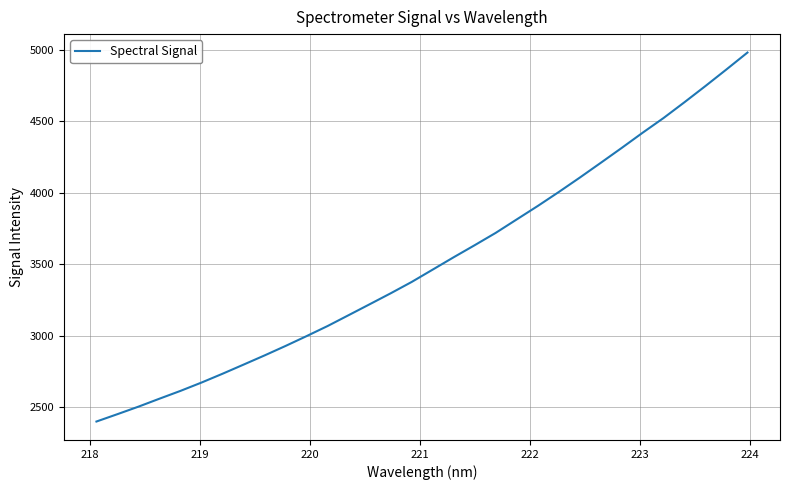

What is the smallest value displayed?

2399.0